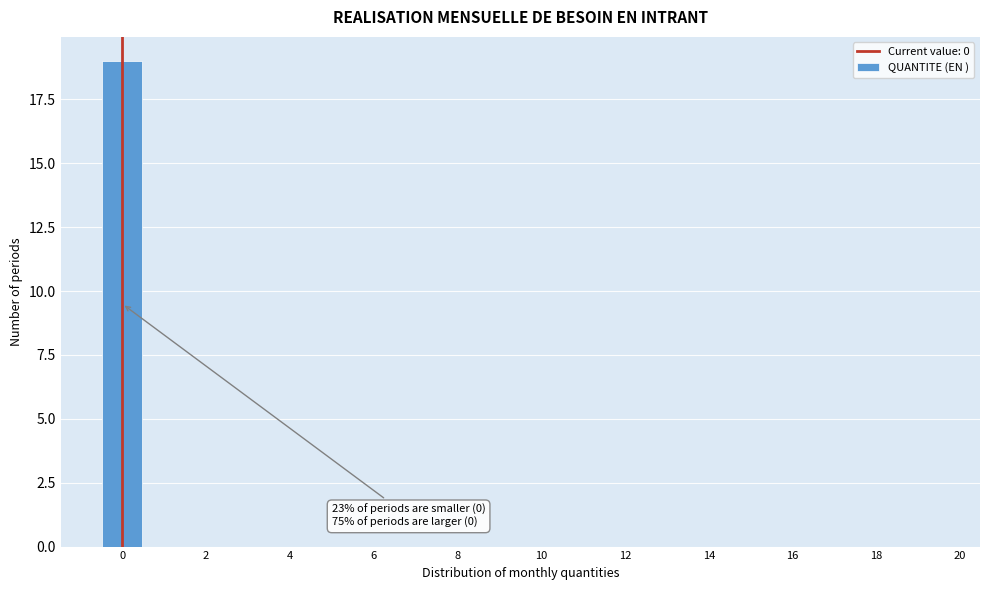

Over which range of the x-axis is the bar tallest?

-0.5 to 0.5